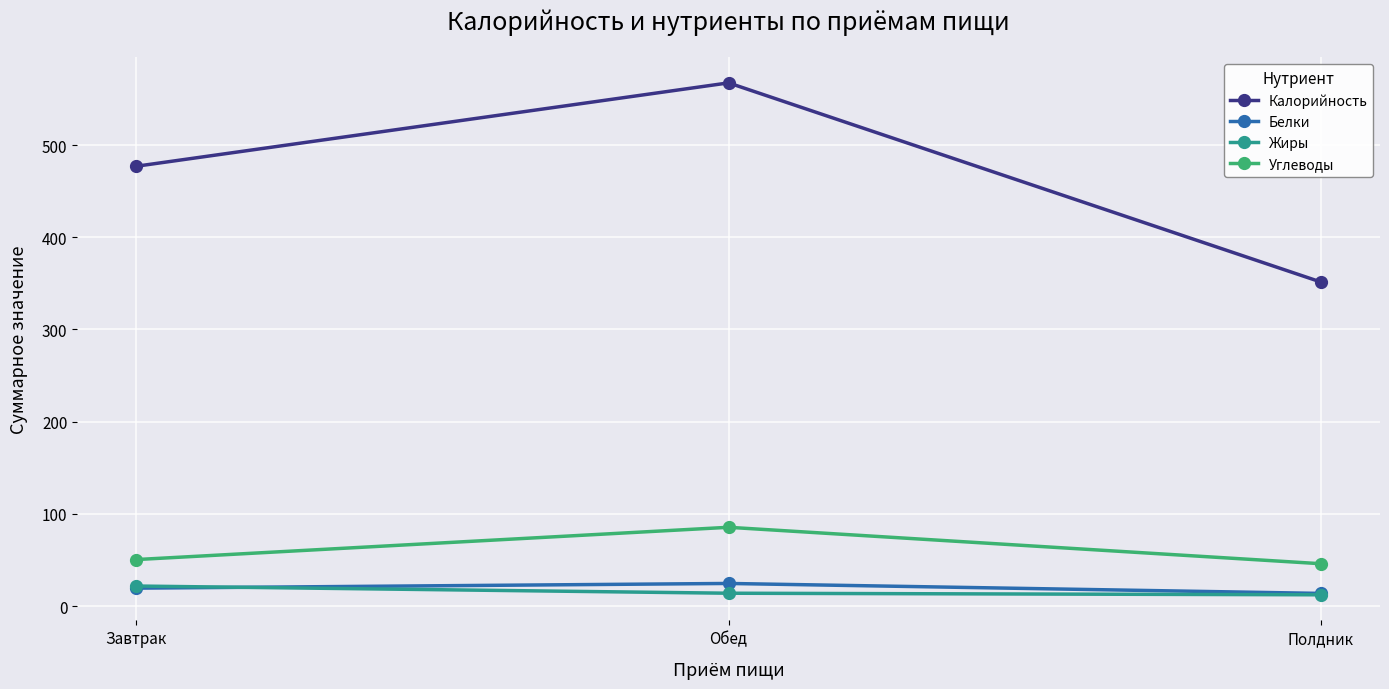

What is the highest value of the Калорийность series?

567.4